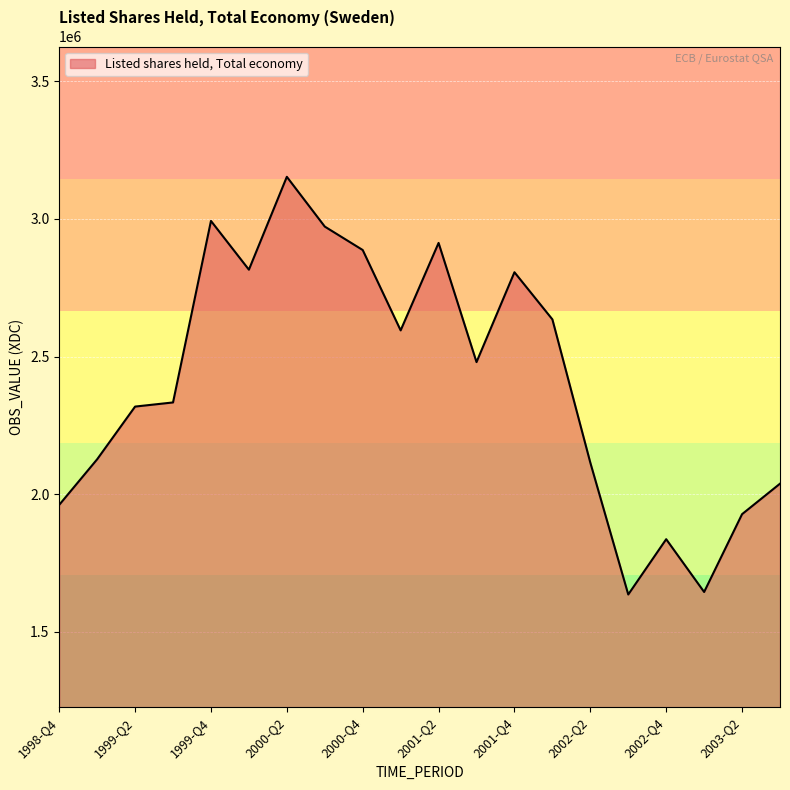

What is the difference between the maximum and minimum values?

1516502